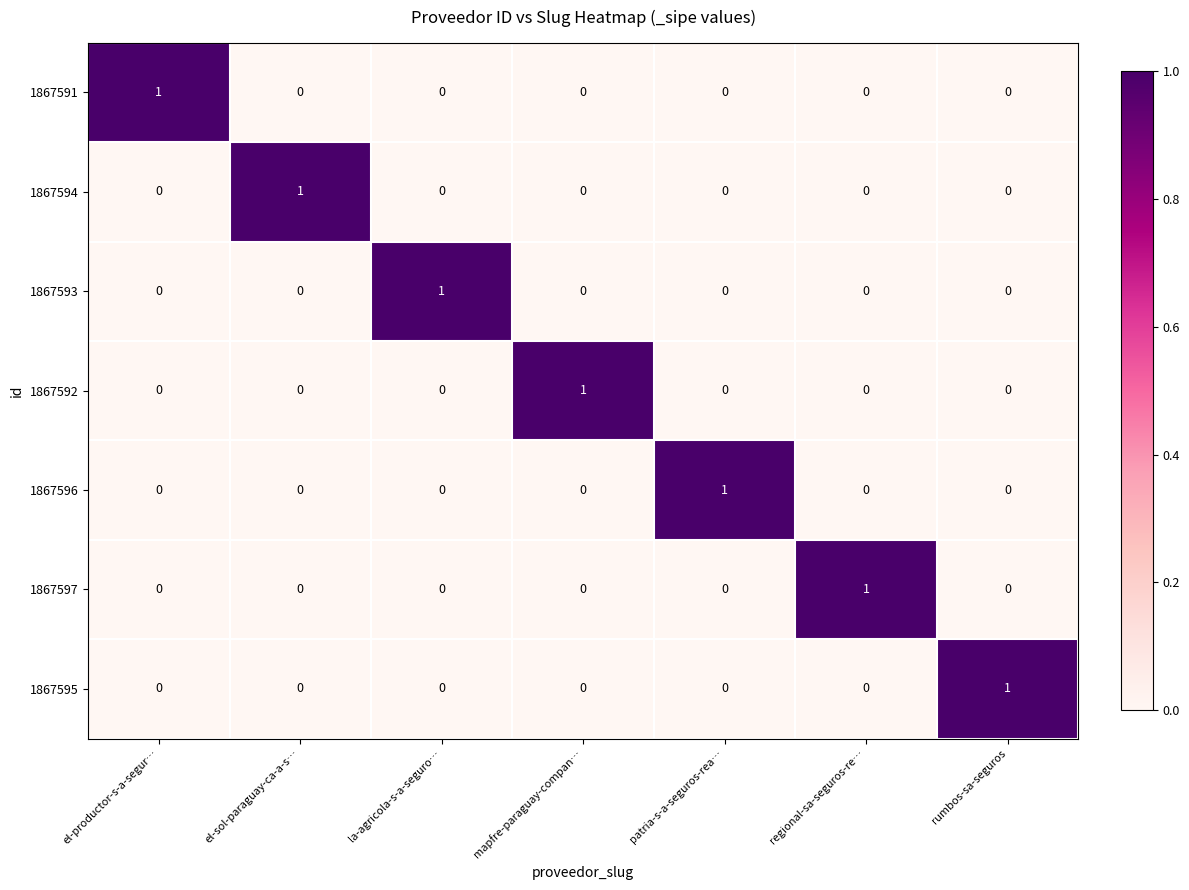

At how many categories does at least one series exceed 0?

7